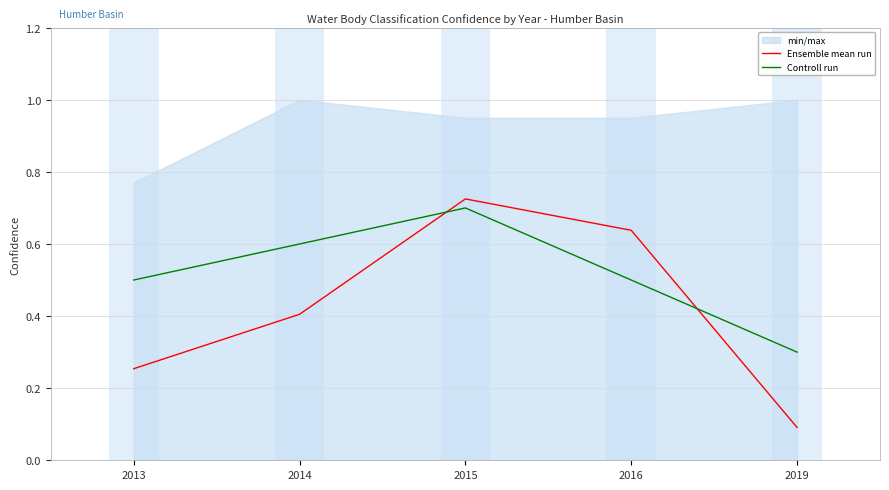

After their last crossing, which series has the higher values: Controll run or Ensemble mean run?

Controll run